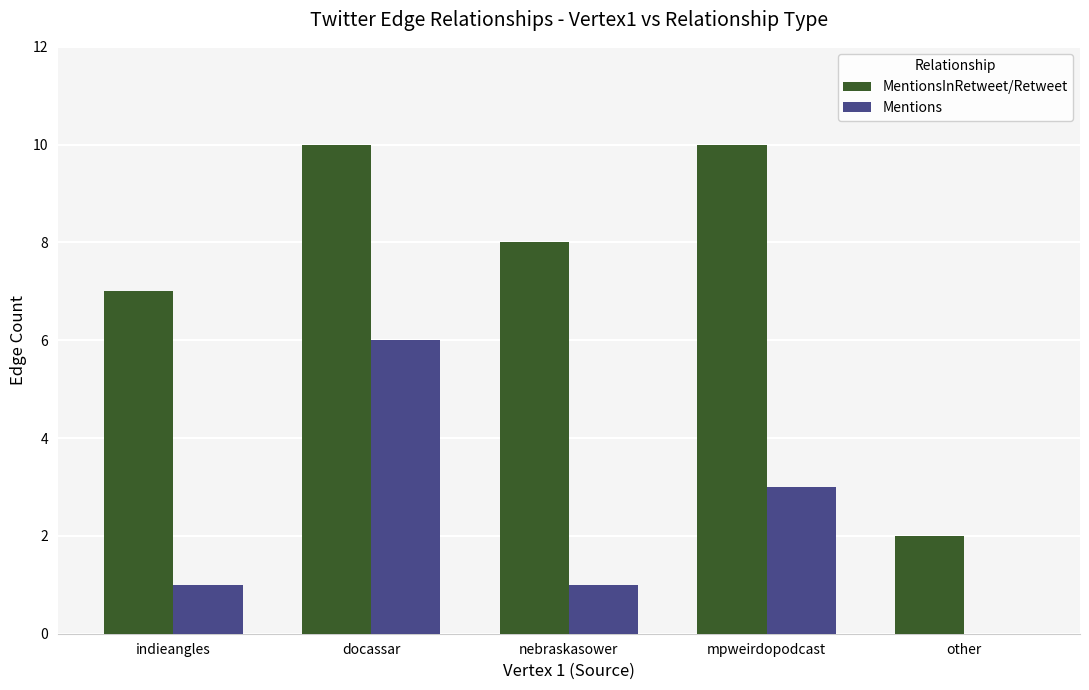

The MentionsInRetweet/Retweet series shows 3 at other. True or false?

False